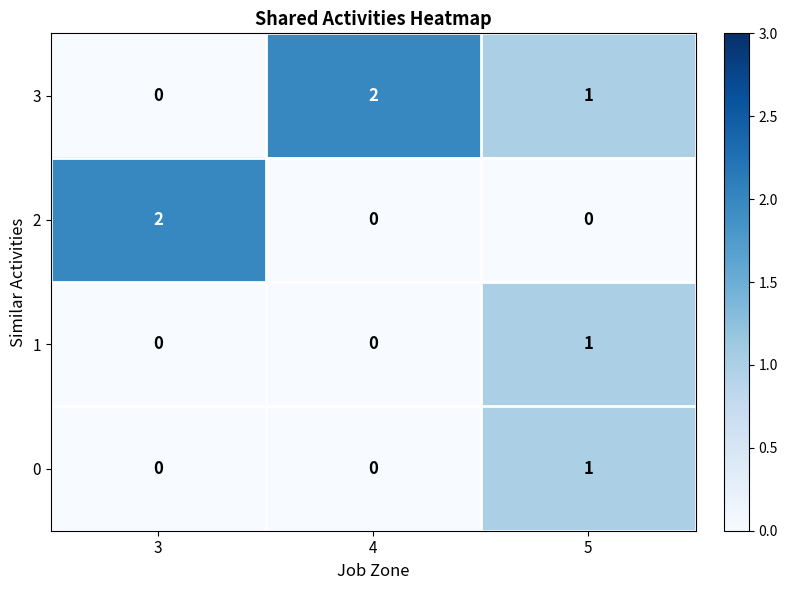

What is the greatest value displayed?

2